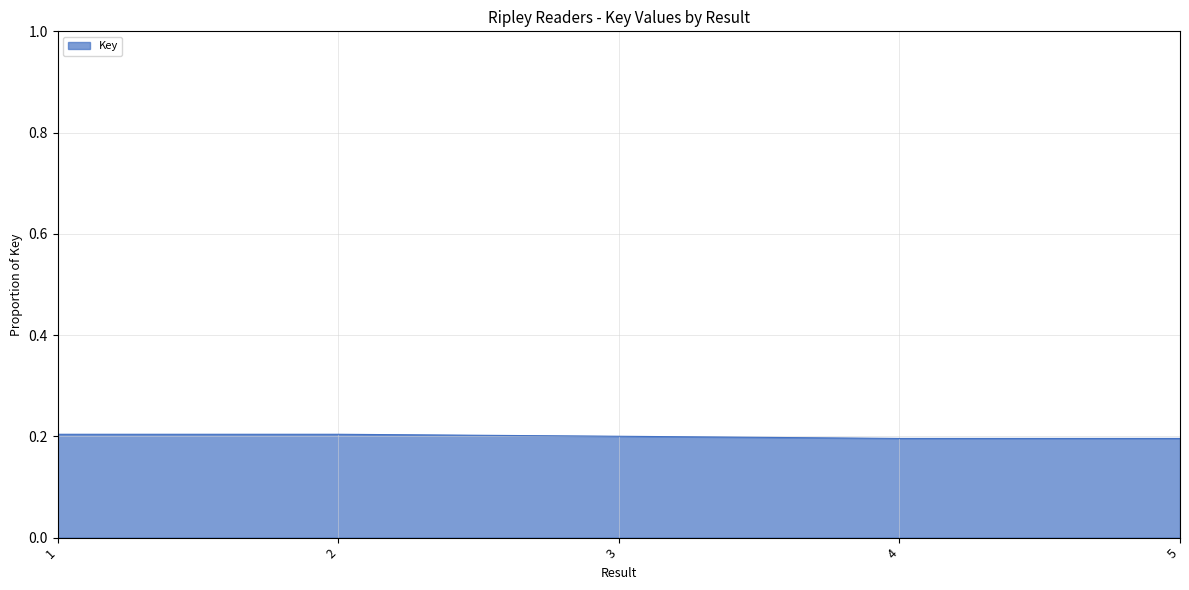

Reading left to right, transcribe all the data shown in this chart.

1=0.2	2=0.2	3=0.2	4=0.2	5=0.2